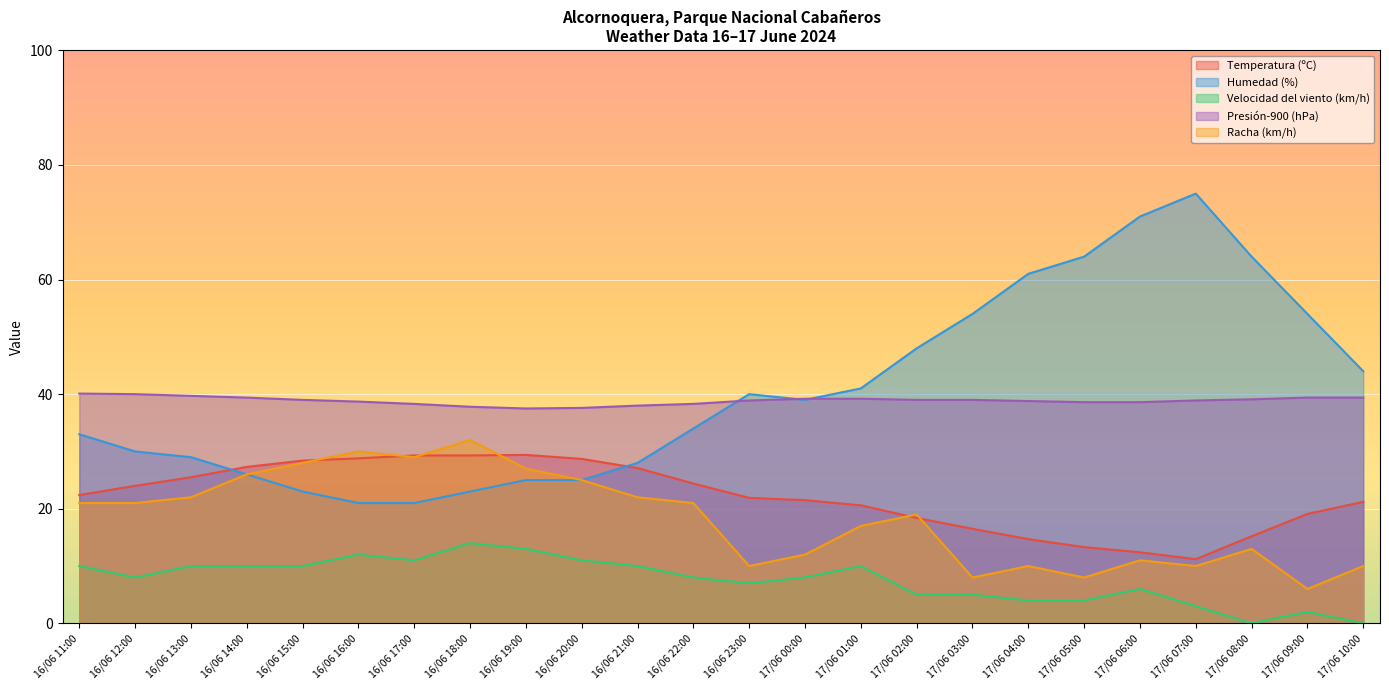

Which series changed the most between 16/06 22:00 and 17/06 00:00?

Racha (km/h)